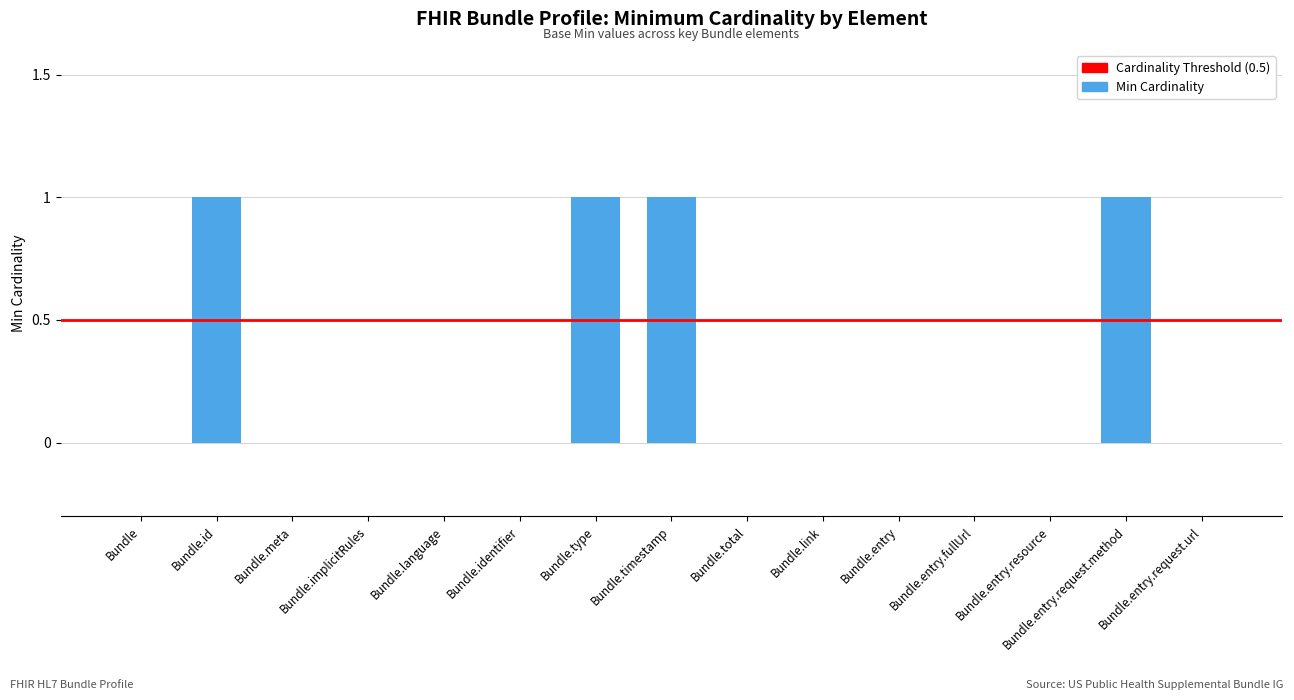

Count the number of categories in the chart.

15